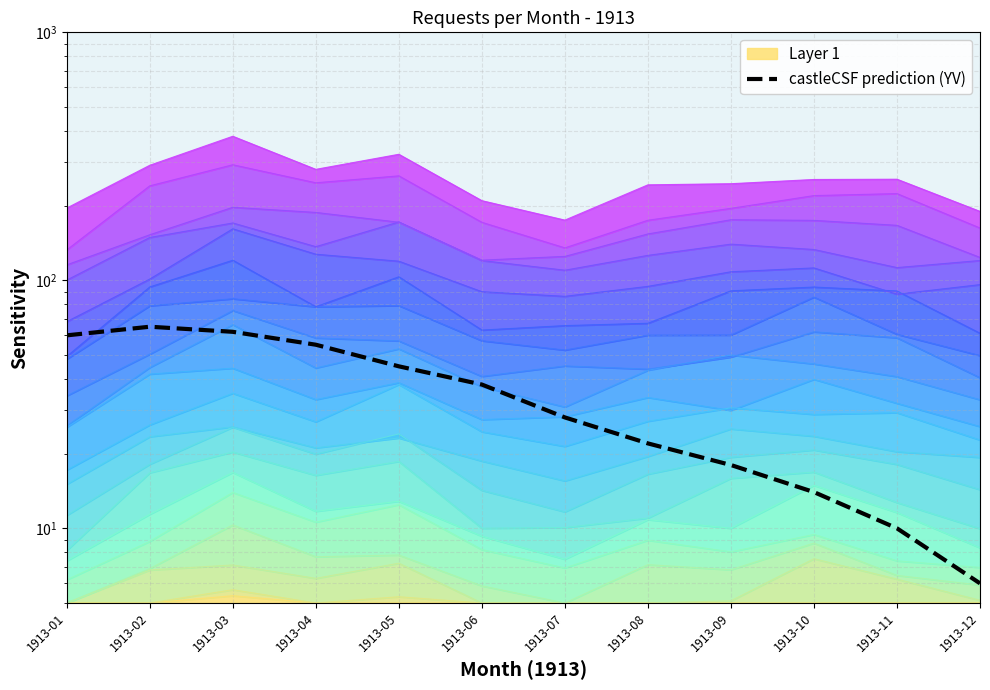

How many lines are shown in the chart?

1